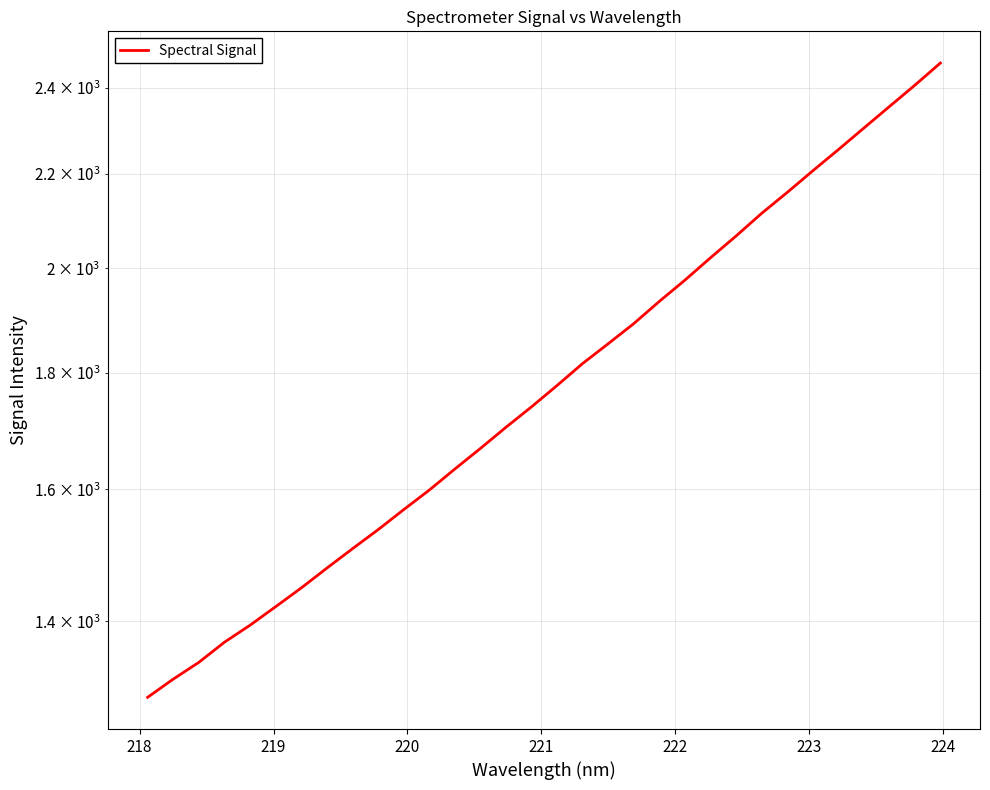

What is the maximum value shown in the chart?

2461.3